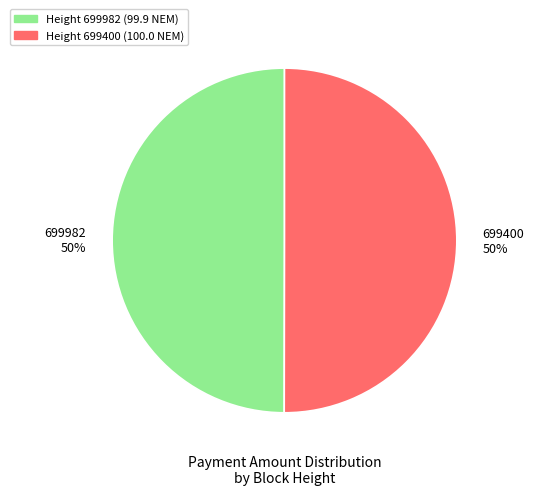

What is the ratio of the value at 699982 50% to the value at 699400 50%?

1.0